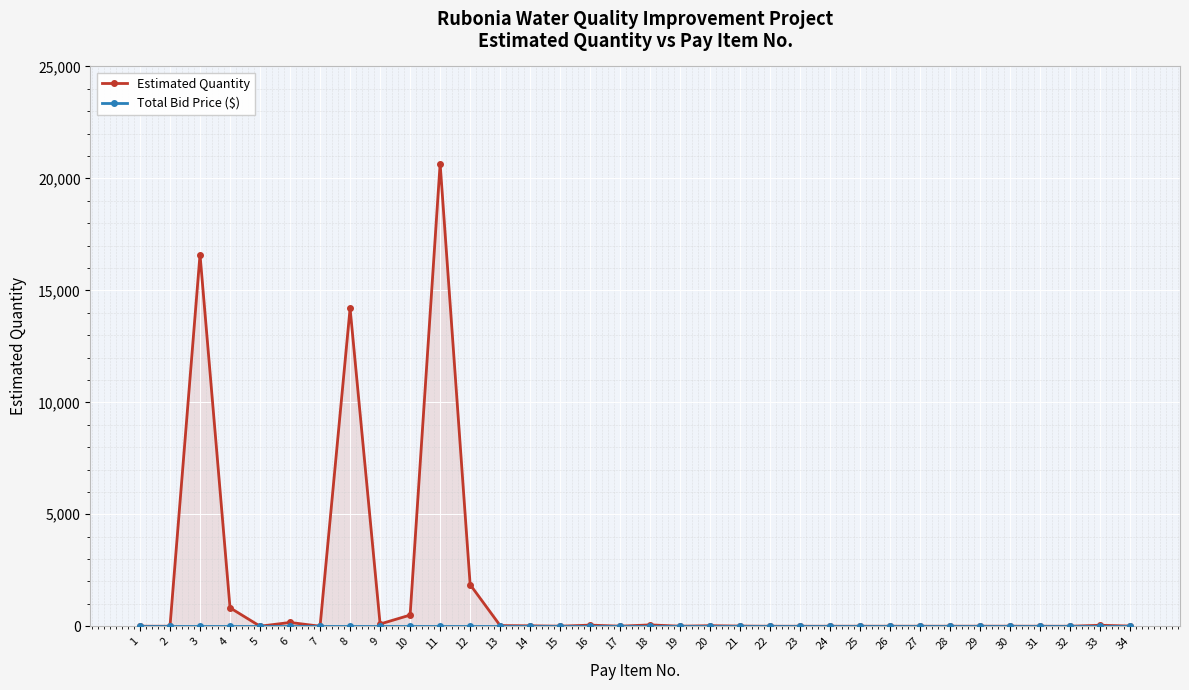

Reading left to right, extract all data points from this chart.

Estimated Quantity: 1.0	1.0	16600.0	825.0	2.0	170.0	1.8	14200.0	100.0	500.0	20660.0	1860.0	30.0	20.0	4.0	50.0	4.0	60.0	3.0	25.0	8.0	1.0	1.0	1.0	2.0	2.0	2.0	2.0	3.0	3.0	2.0	1.0	44.0	9.0
Total Bid Price ($): 0.0	0.0	0.0	0.0	0.0	0.0	0.0	0.0	0.0	0.0	0.0	0.0	0.0	0.0	0.0	0.0	0.0	0.0	0.0	0.0	0.0	0.0	0.0	0.0	0.0	0.0	0.0	0.0	0.0	0.0	0.0	0.0	0.0	0.0